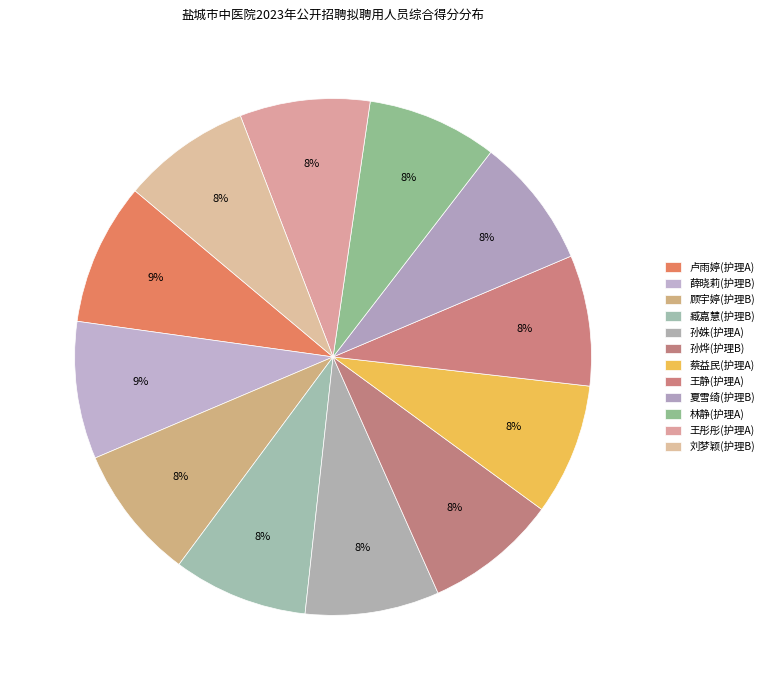

How many segments does this pie chart have?

12